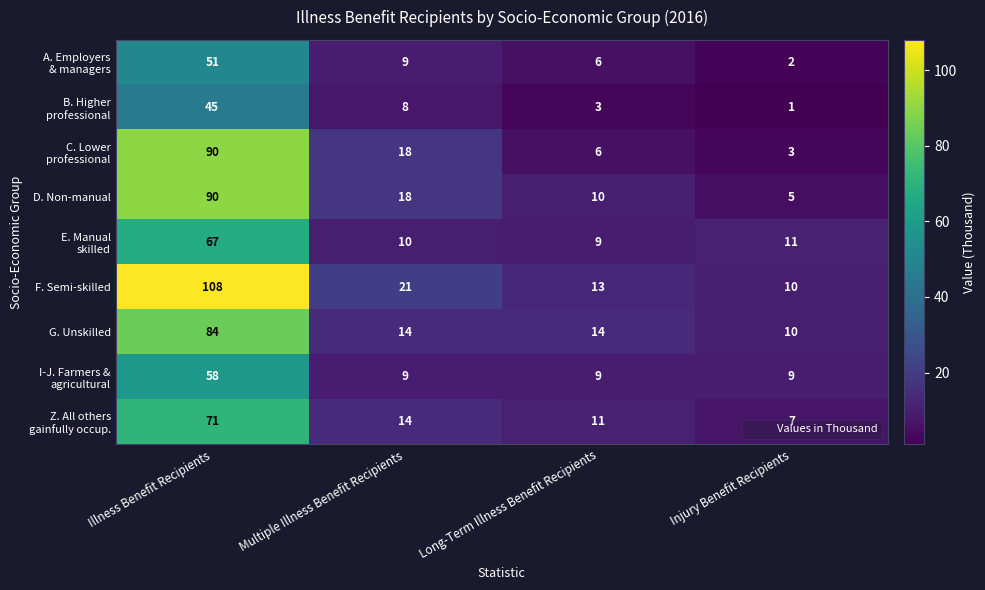

Rank the categories by D. Non-manual value from lowest to highest.

Injury Benefit Recipients, Long-Term Illness Benefit Recipients, Multiple Illness Benefit Recipients, Illness Benefit Recipients